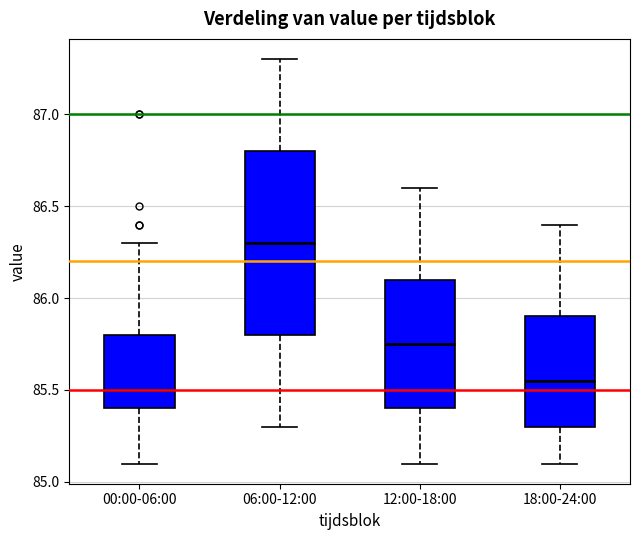

Reading left to right, transcribe this box plot: for each box, give where its median line is, the range the box spans, and where its two whiskers end, as read against the y-axis. The values are not printed on the chart, so give them approximately, as read against the axis.

00:00-06:00: median 85.50, box 85.40 to 85.80, whiskers 85.10 to 86.30
06:00-12:00: median 86.30, box 85.80 to 86.80, whiskers 85.30 to 87.30
12:00-18:00: median 85.75, box 85.40 to 86.10, whiskers 85.10 to 86.60
18:00-24:00: median 85.55, box 85.30 to 85.90, whiskers 85.10 to 86.40